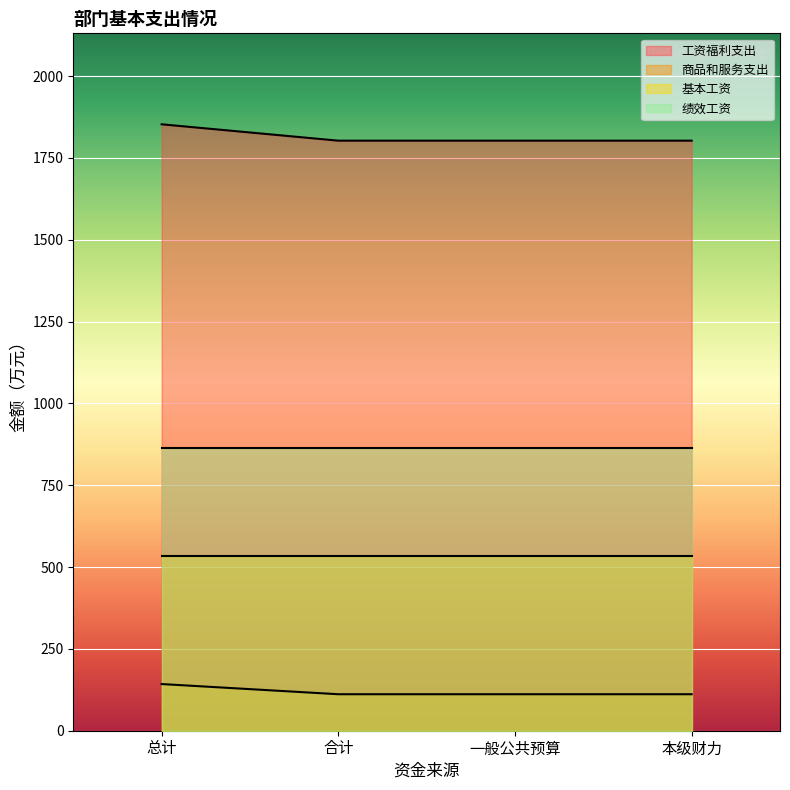

List the series in order of their peak value, highest first.

工资福利支出, 绩效工资, 基本工资, 商品和服务支出